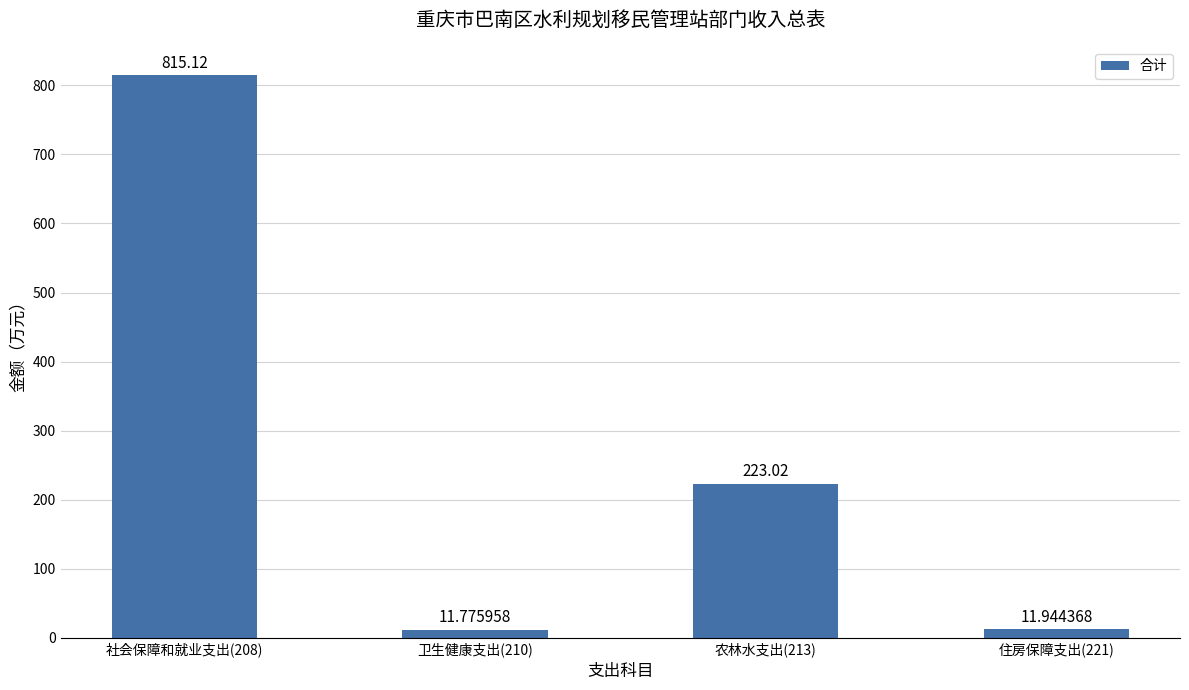

What is the smallest value displayed?

11.8